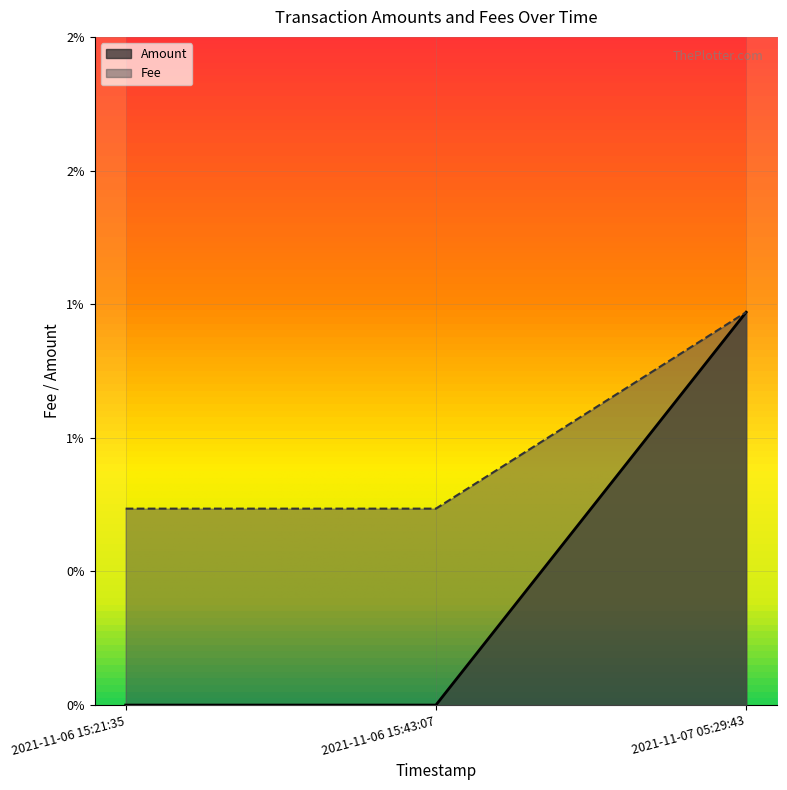

What are all the series names shown in the legend?

Amount, Fee